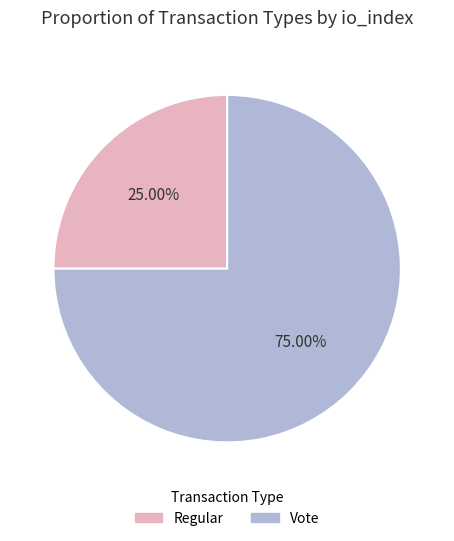

What is the largest slice in the pie chart?

Vote